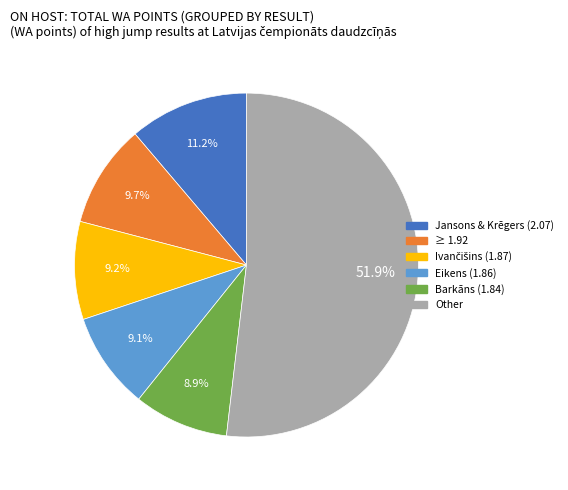

Is there a majority slice in this chart?

Yes